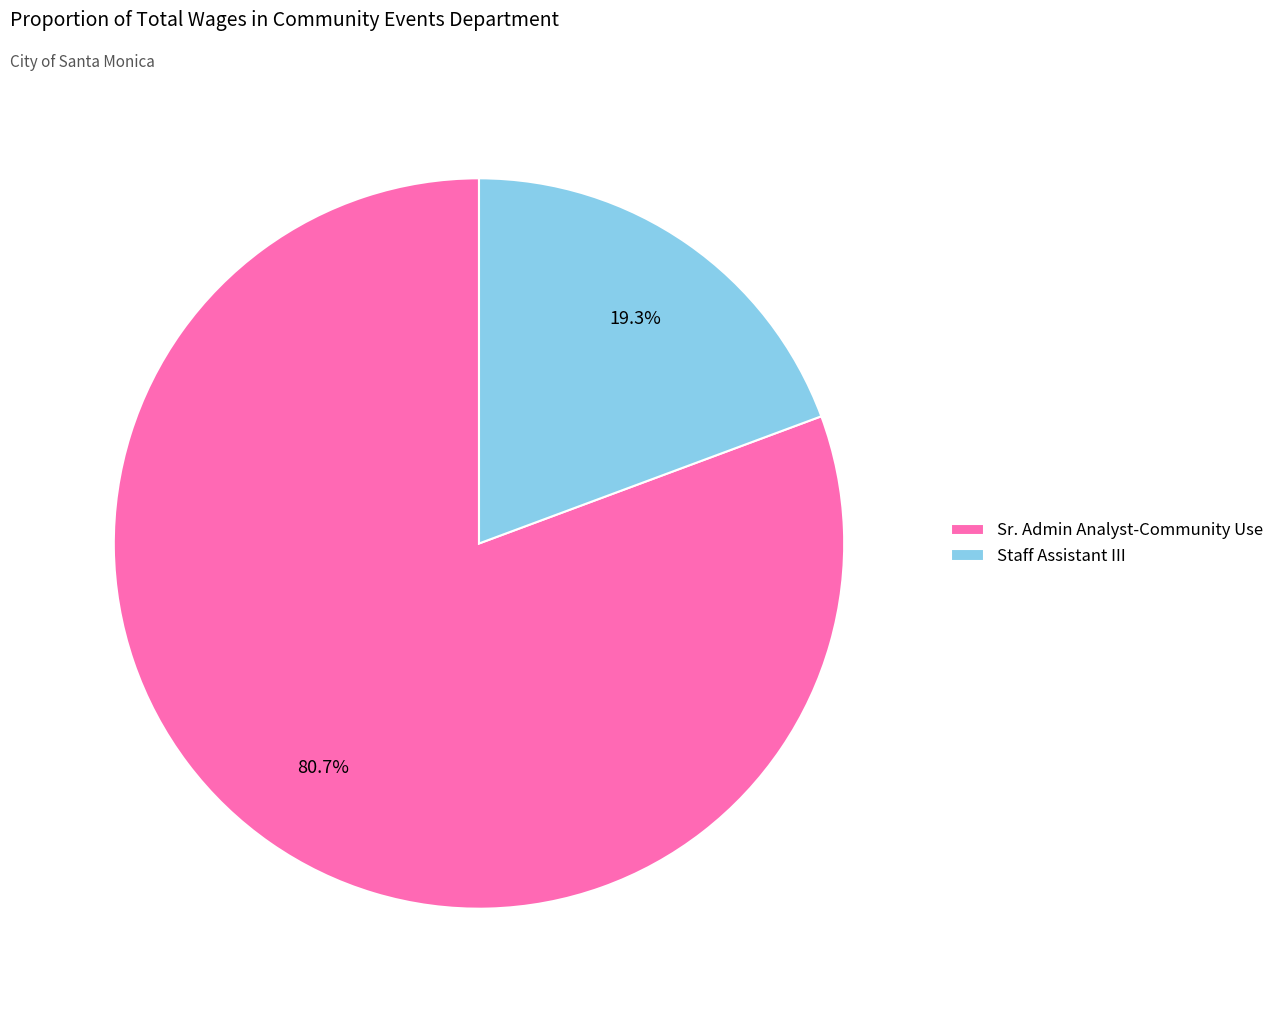

To the nearest percent, what percentage of the pie is Sr. Admin Analyst-Community Use?

81%